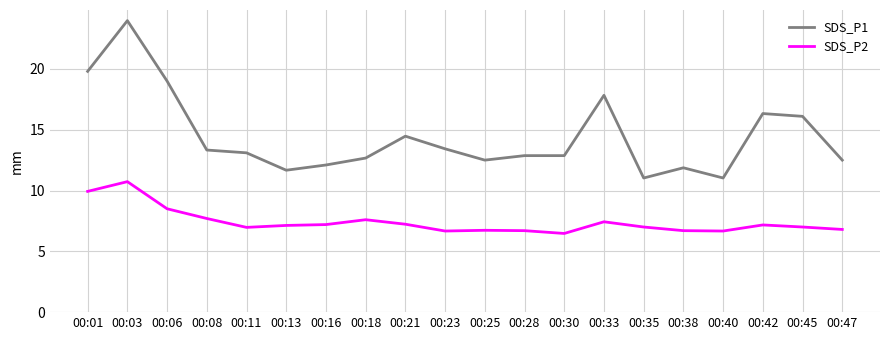

What is the sum of all SDS_P2 values?

148.3